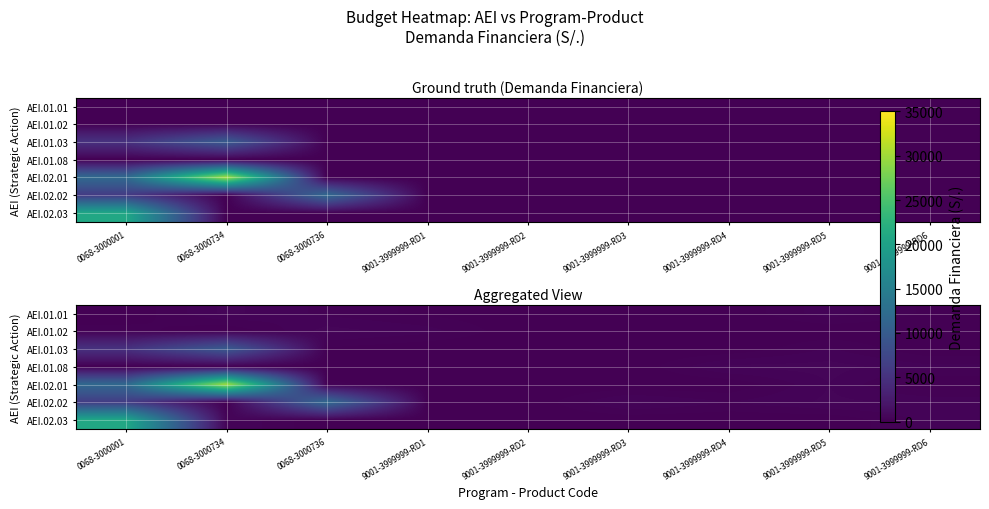

True or false: AEI.02.01 has a value of 17751.6 at 0068-3000001.

False